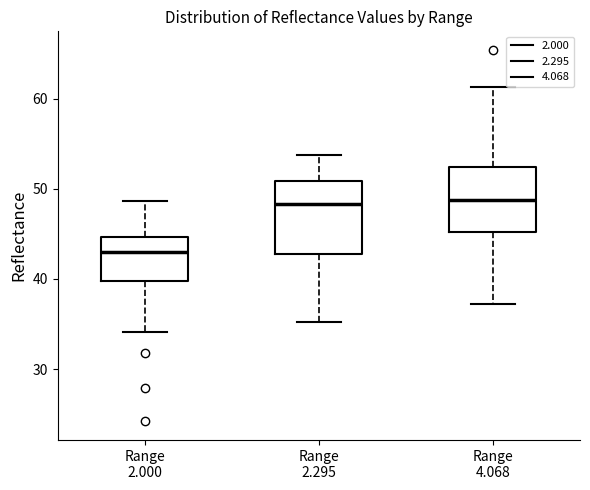

Where does the upper whisker of the box for Range 2.000 end on the y-axis? The values are not printed on the chart, so give them approximately, as read against the axis.

49